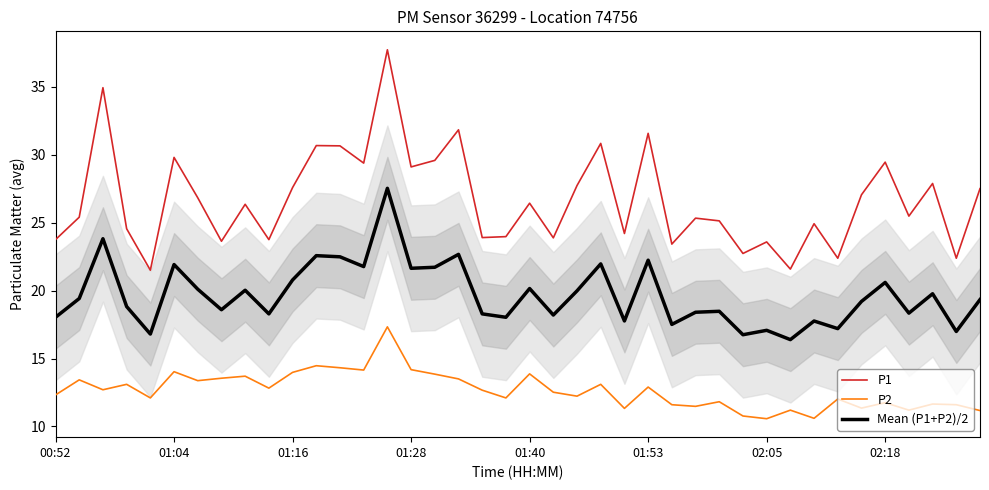

What value does the Mean (P1+P2)/2 series have at 02:18?

20.6